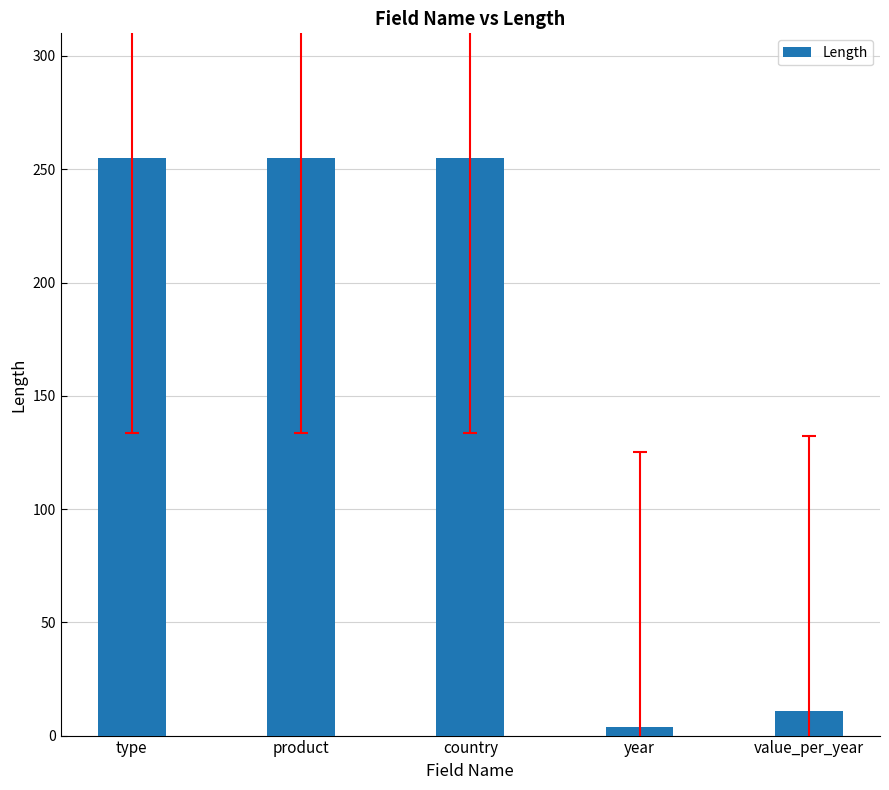

The chart shows a value of 255 at type. True or false?

True